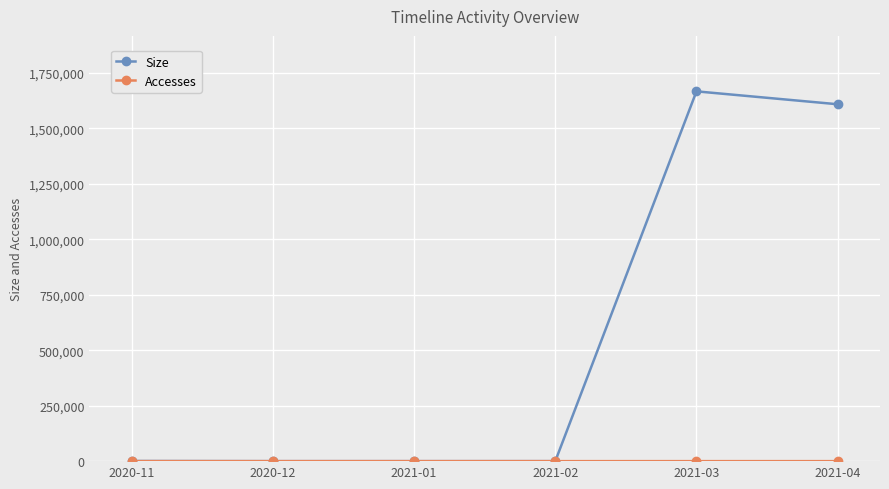

Is it true that Size equals 0 at 2021-02?

True